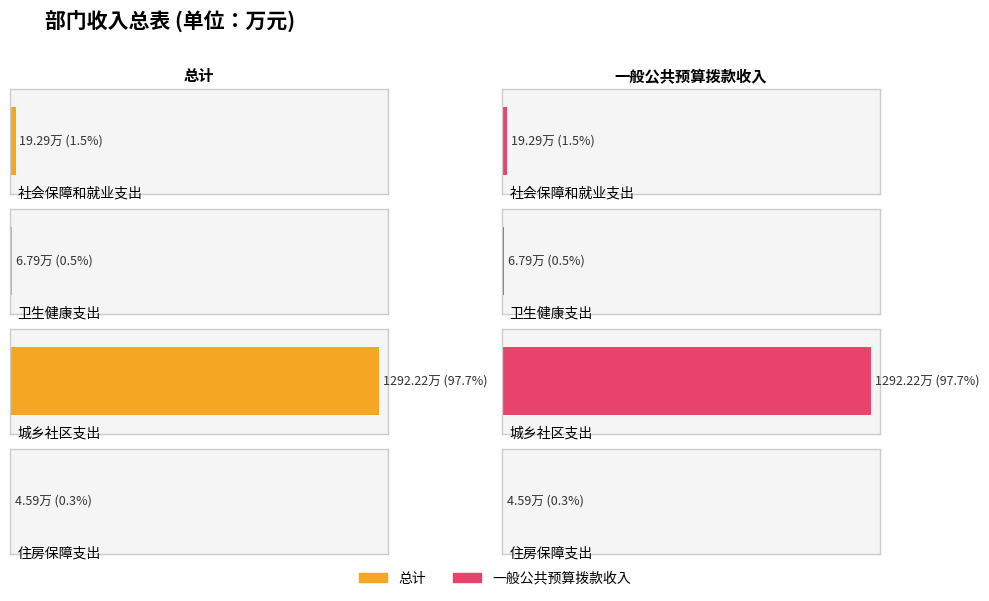

What is the value of the 一般公共预算拨款收入 bar at the 1st from the left?

19.3